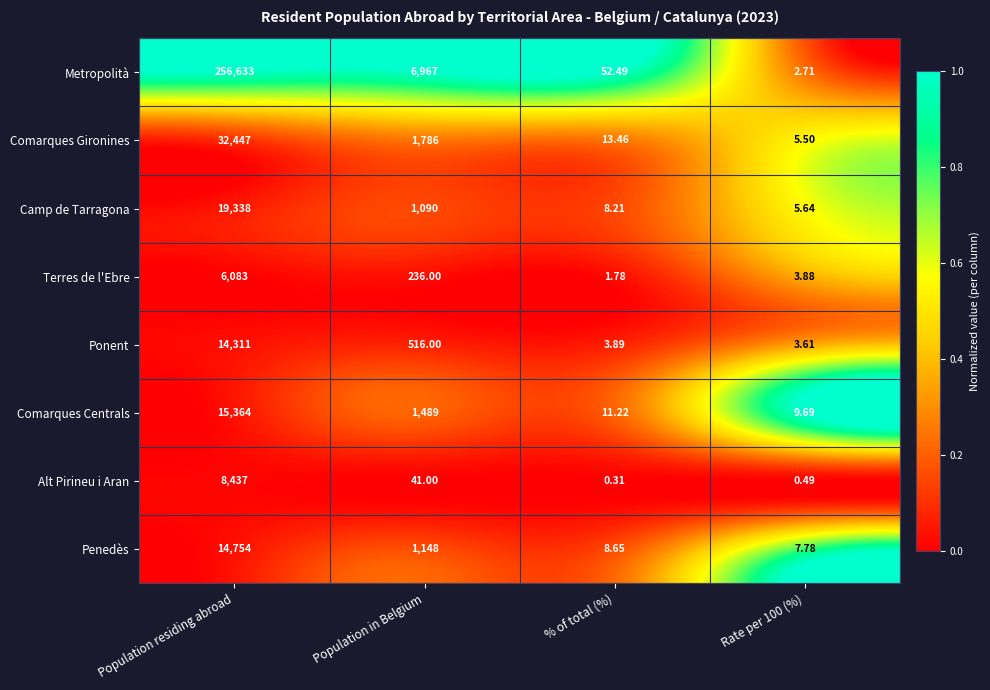

At which label is Camp de Tarragona closest to 9671?

Population in Belgium